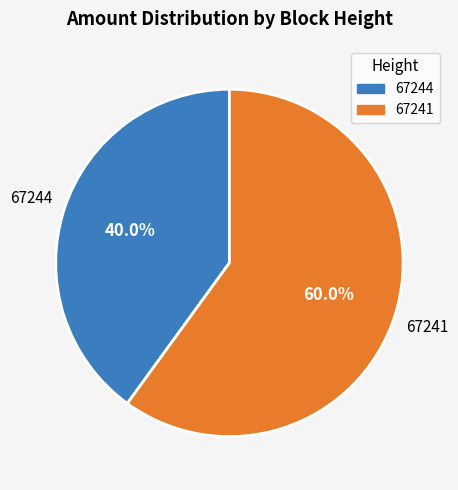

Rank the categories by value from lowest to highest.

67244, 67241